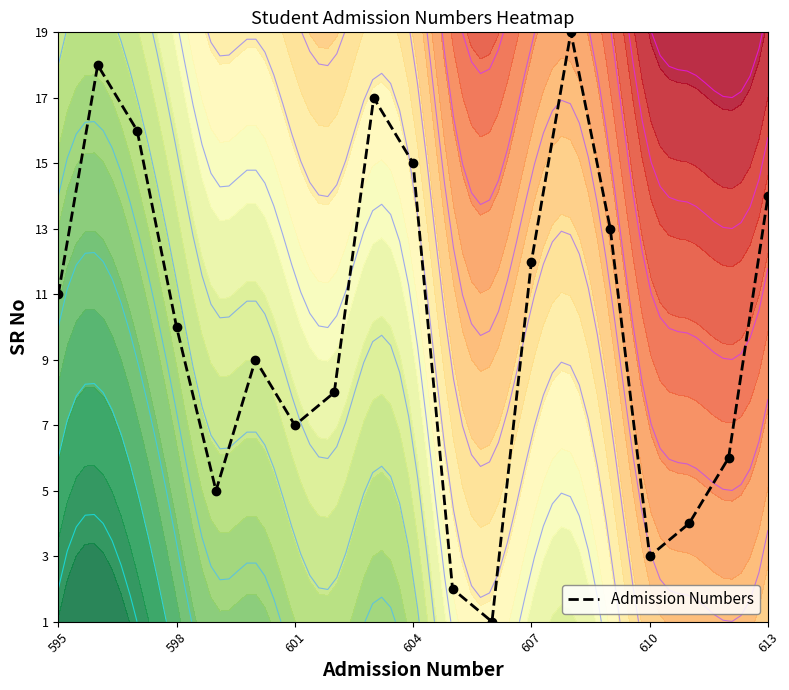

What is the highest value of the Admission Numbers series?

19